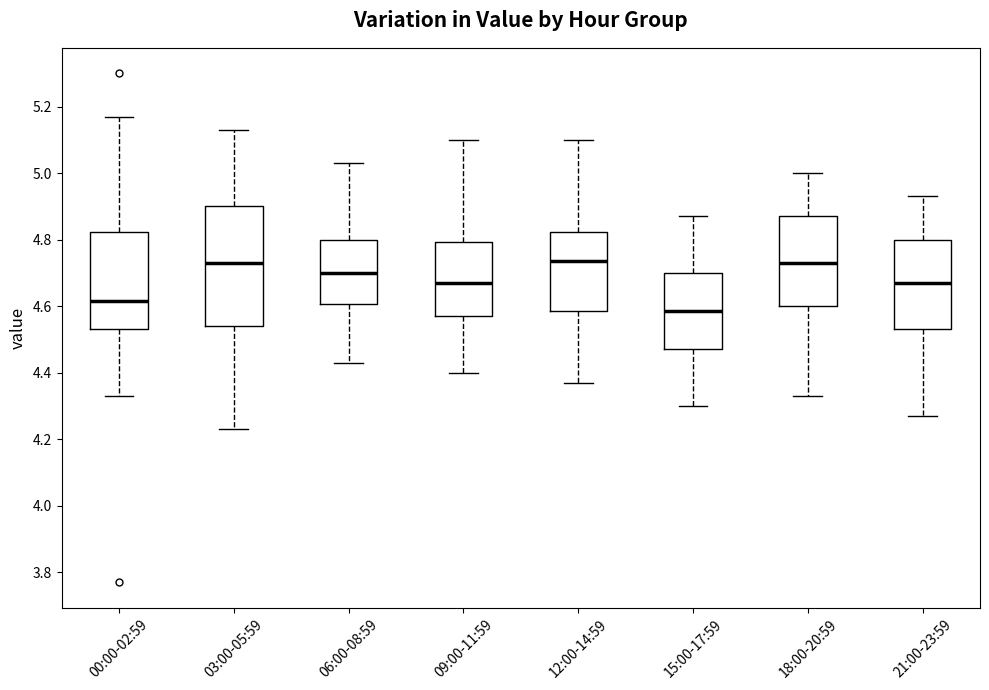

Reading left to right, transcribe this box plot: for each box, give where its median line is, the range the box spans, and where its two whiskers end, as read against the y-axis. The values are not printed on the chart, so give them approximately, as read against the axis.

00:00-02:59: median 4.62, box 4.54 to 4.82, whiskers 4.34 to 5.18
03:00-05:59: median 4.74, box 4.54 to 4.90, whiskers 4.24 to 5.14
06:00-08:59: median 4.70, box 4.60 to 4.80, whiskers 4.44 to 5.04
09:00-11:59: median 4.68, box 4.58 to 4.80, whiskers 4.40 to 5.10
12:00-14:59: median 4.74, box 4.58 to 4.82, whiskers 4.38 to 5.10
15:00-17:59: median 4.58, box 4.48 to 4.70, whiskers 4.30 to 4.88
18:00-20:59: median 4.74, box 4.60 to 4.88, whiskers 4.34 to 5.00
21:00-23:59: median 4.68, box 4.54 to 4.80, whiskers 4.28 to 4.94